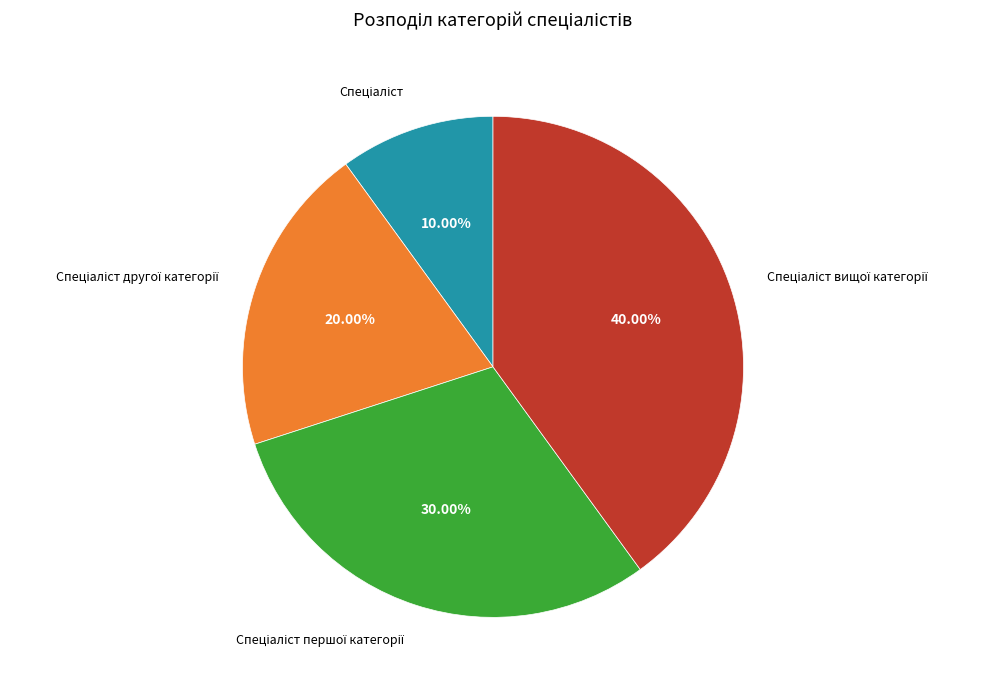

Is there any slice that represents more than half of the pie?

No